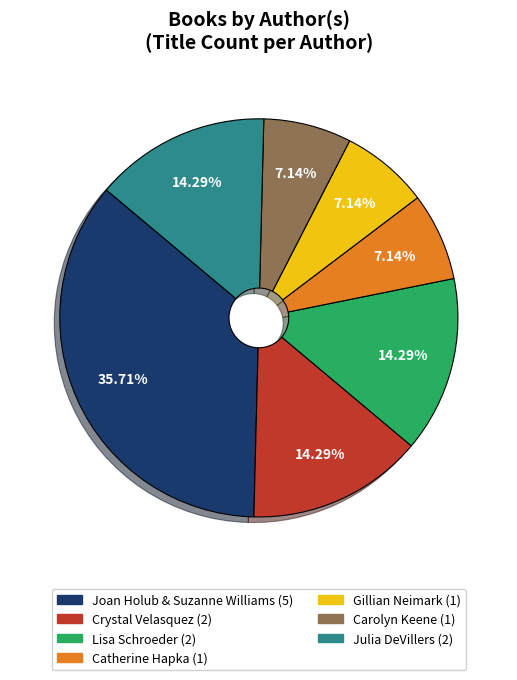

How many slices are in this pie chart?

7